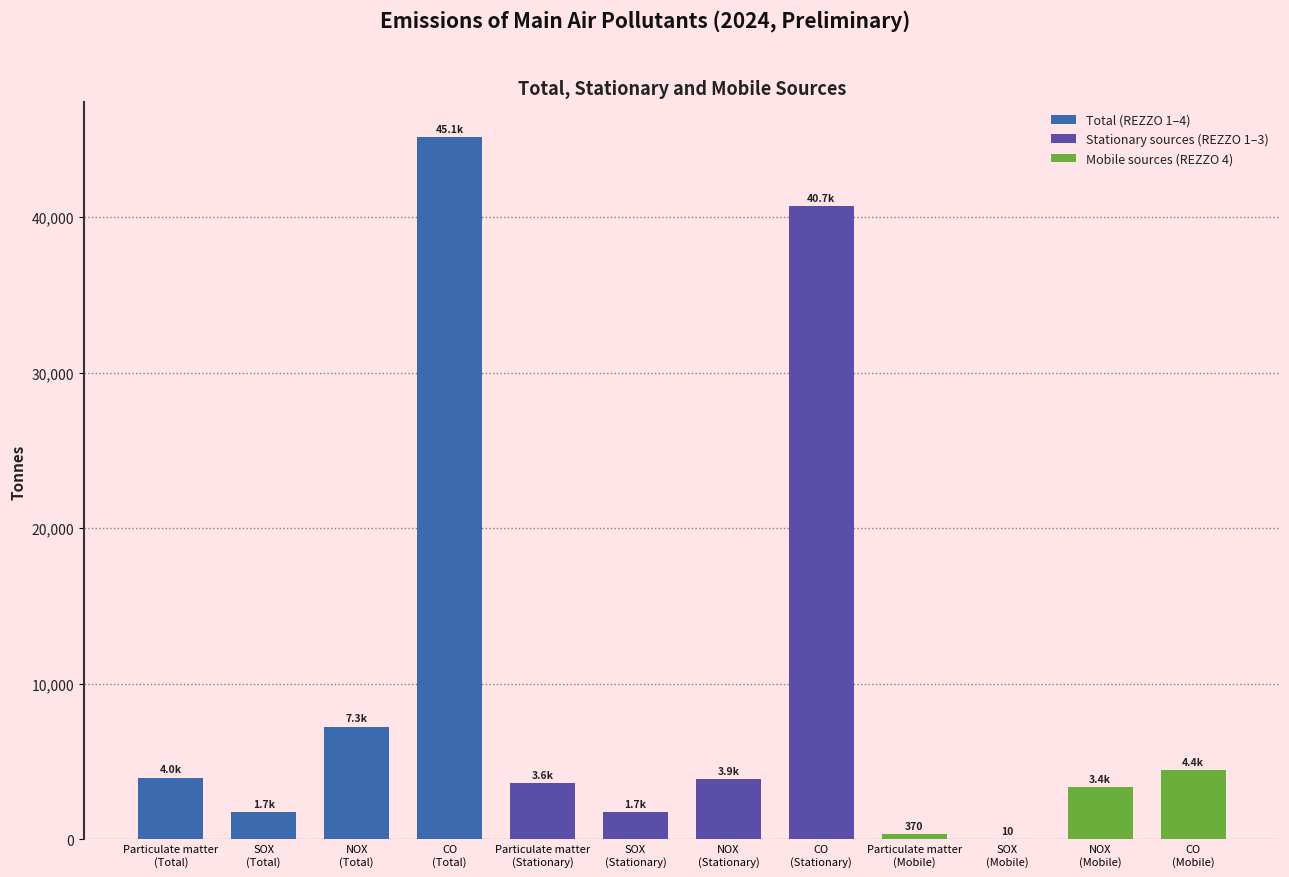

What is the sum of all values?

116179.1